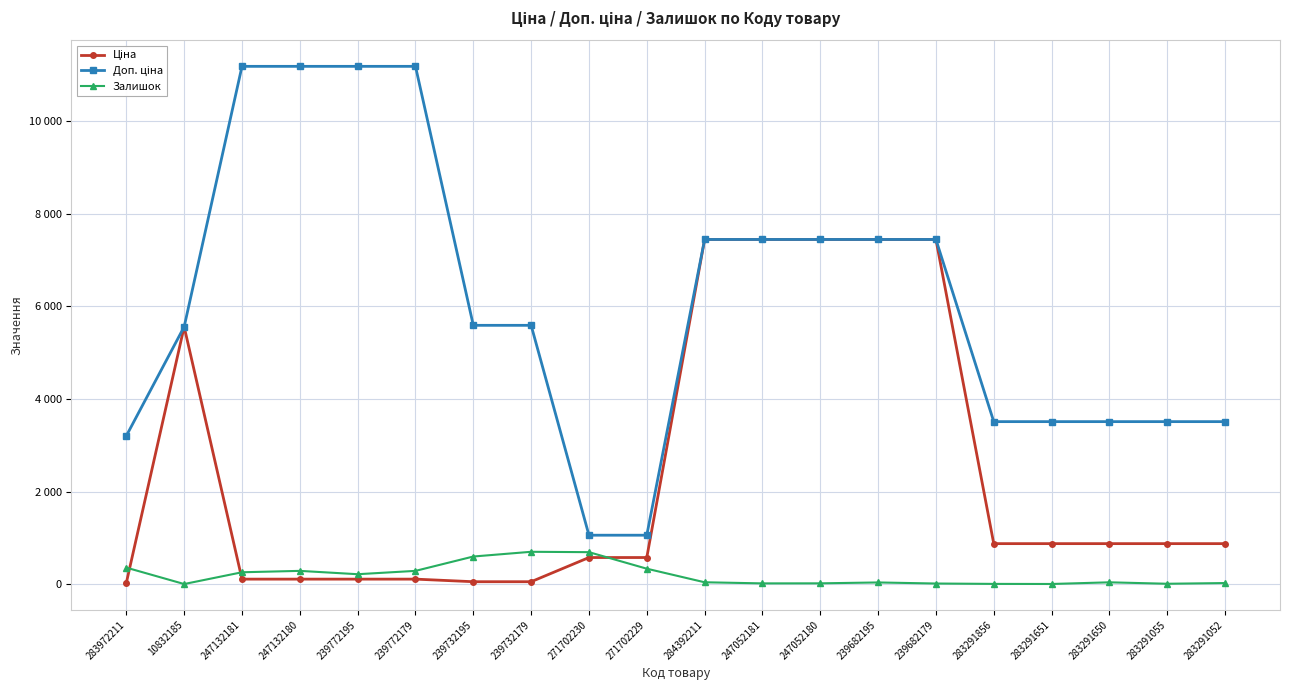

How many distinct data groups are displayed?

3